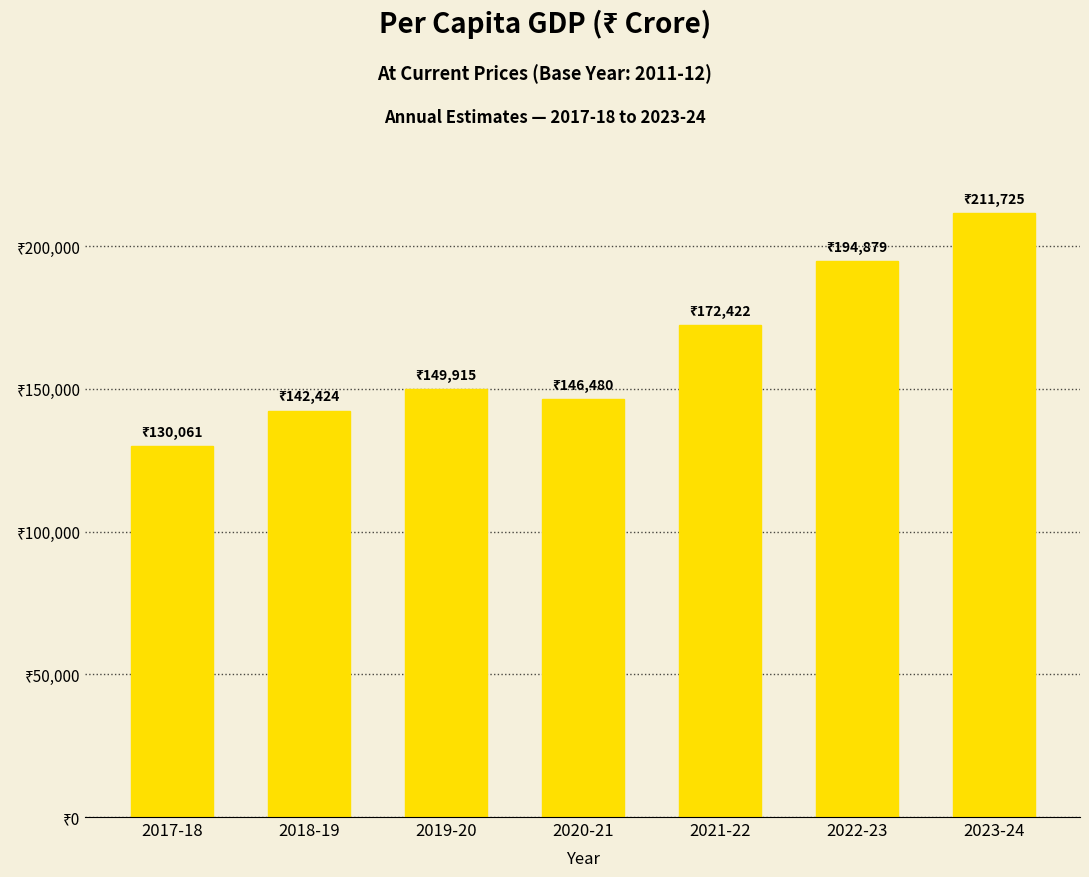

Are the bars grouped side by side (vs. stacked)?

No